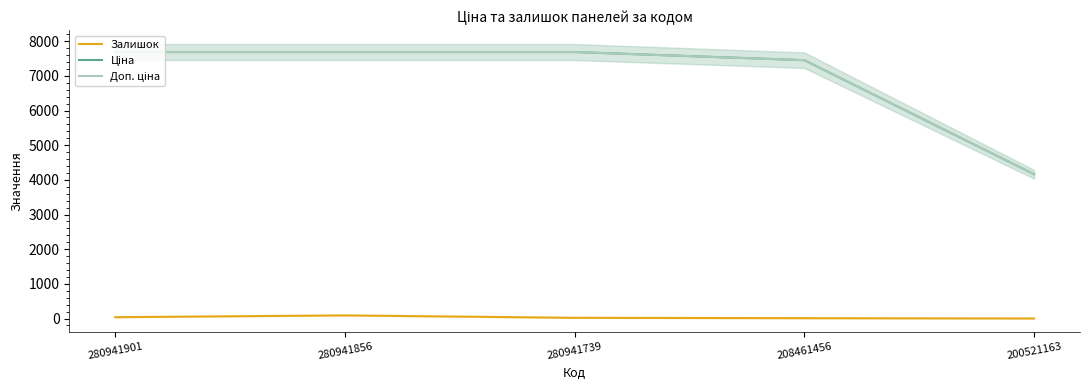

True or false: Залишок and Доп. ціна cross at least once.

False